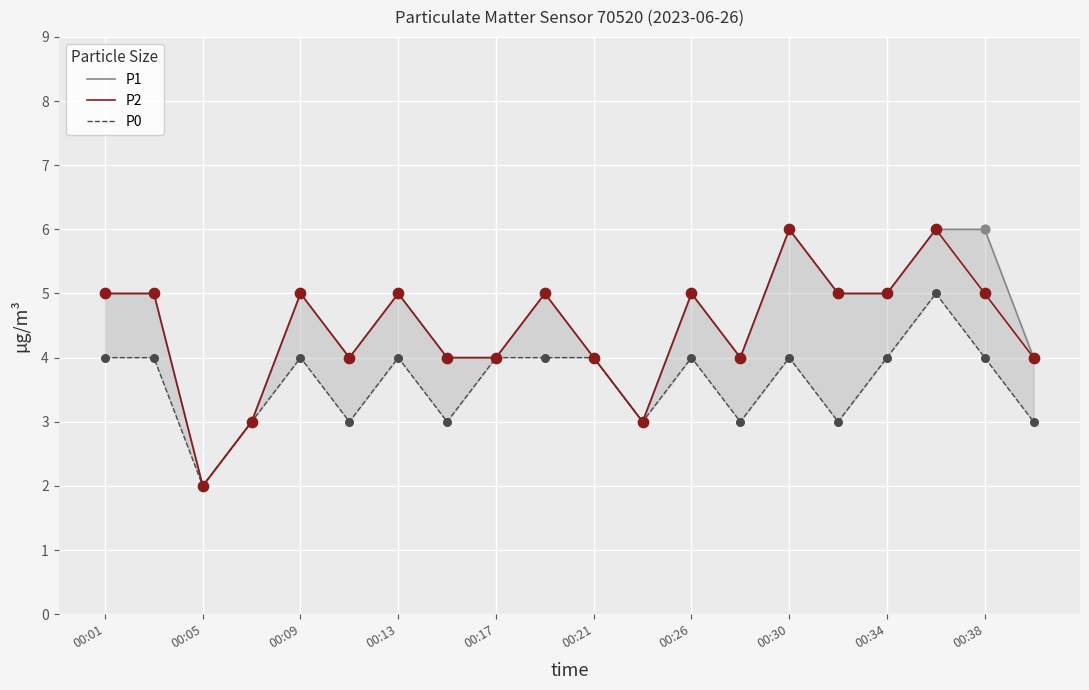

Which series reaches the maximum Y coordinate?

P1